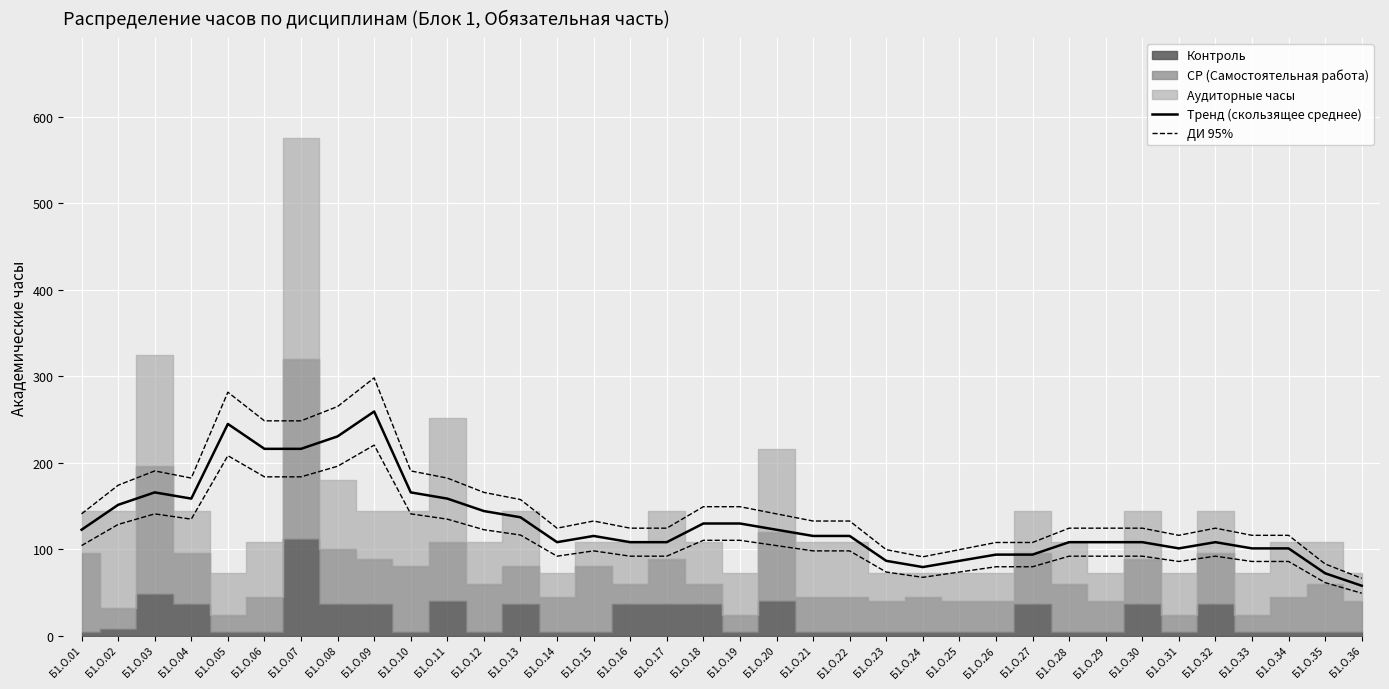

Where is ДИ 95% nearest to the value 182?

Б1.О.04